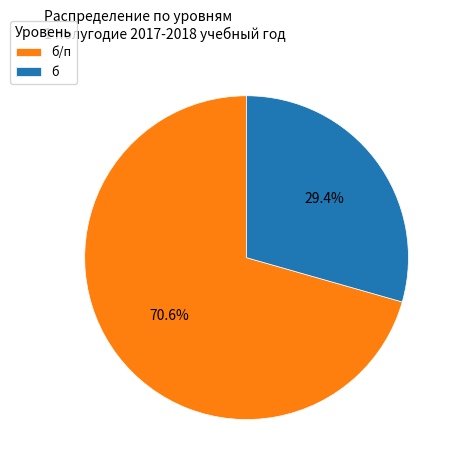

Which has a higher value, б/п or б?

б/п